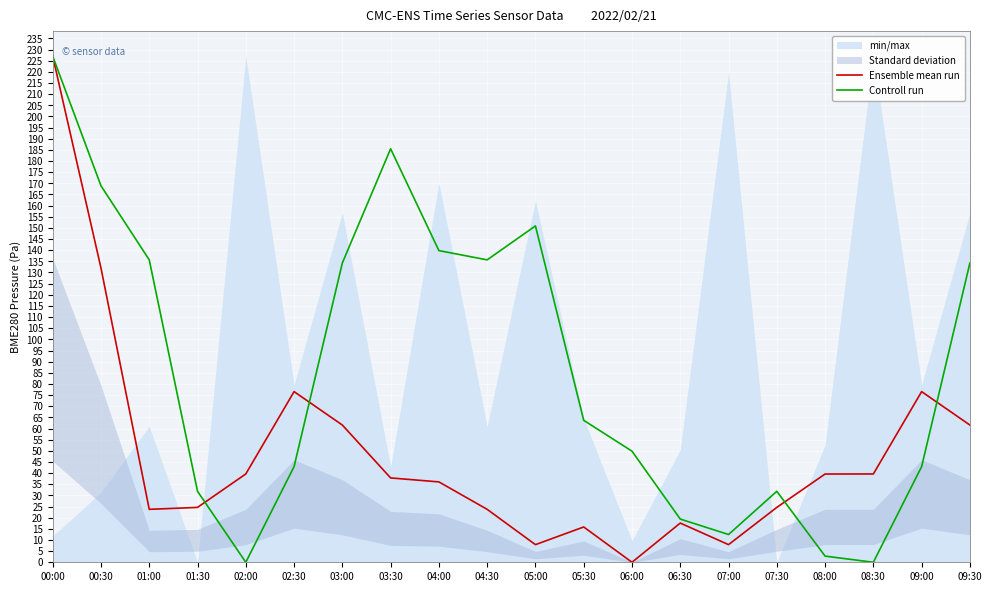

Between 03:30 and 09:30, which series saw the biggest shift?

Controll run